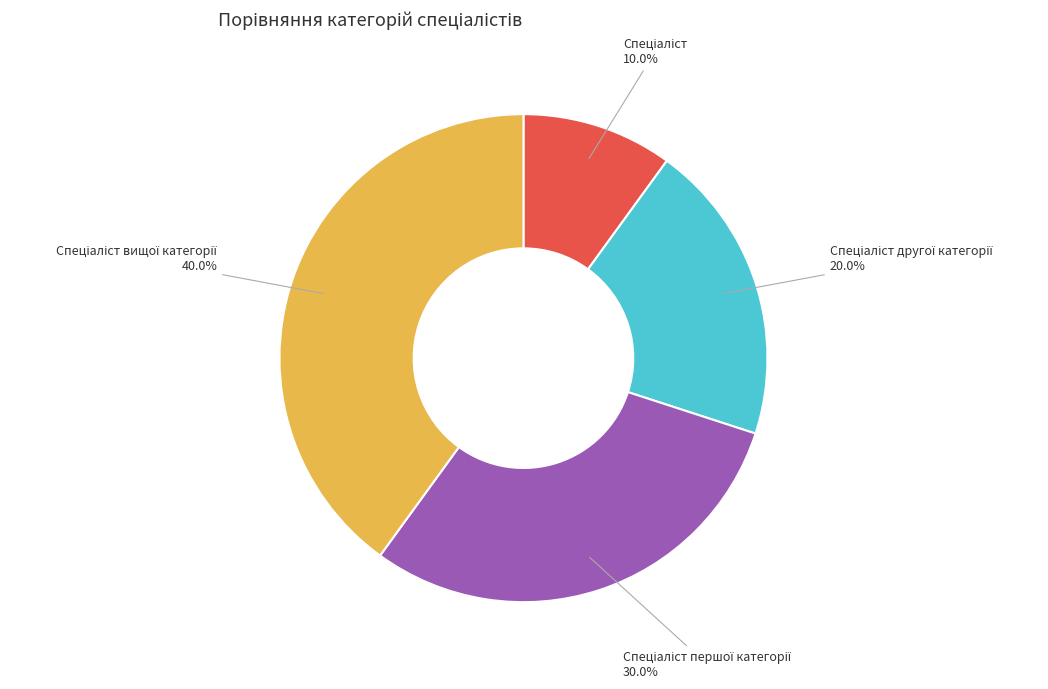

Does any single category account for the majority?

No